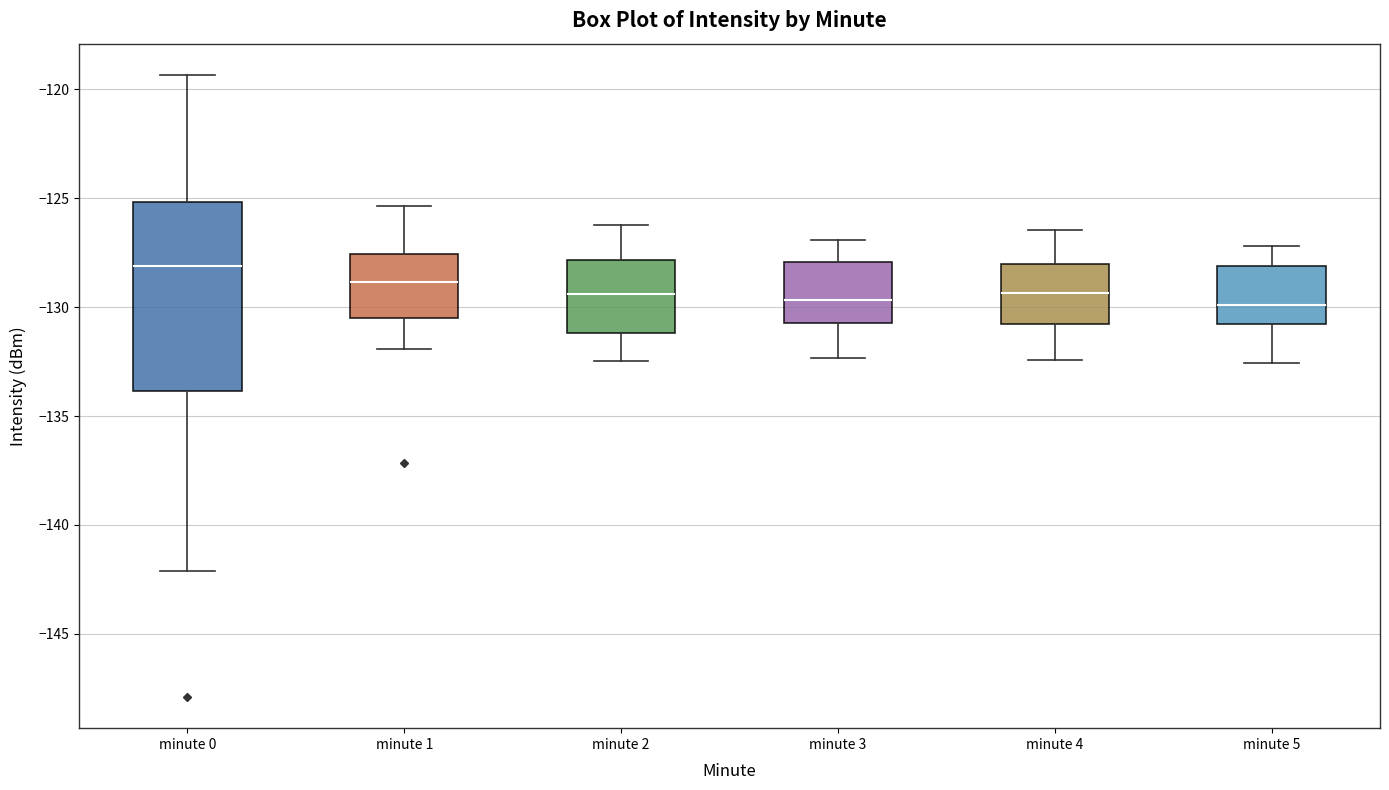

Reading left to right, transcribe this box plot: for each box, give where its median line is, the range the box spans, and where its two whiskers end, as read against the y-axis. The values are not printed on the chart, so give them approximately, as read against the axis.

minute 0: median -128.0, box -134.0 to -125.0, whiskers -142.0 to -119.5
minute 1: median -129.0, box -130.5 to -127.5, whiskers -132.0 to -125.5
minute 2: median -129.5, box -131.0 to -128.0, whiskers -132.5 to -126.0
minute 3: median -129.5, box -130.5 to -128.0, whiskers -132.5 to -127.0
minute 4: median -129.5, box -131.0 to -128.0, whiskers -132.5 to -126.5
minute 5: median -130.0, box -131.0 to -128.0, whiskers -132.5 to -127.0